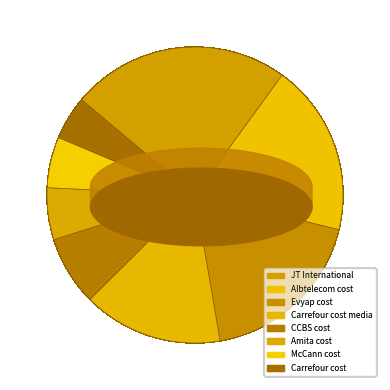

To the nearest percent, what is the combined percentage of Carrefour cost and McCann cost?

10%